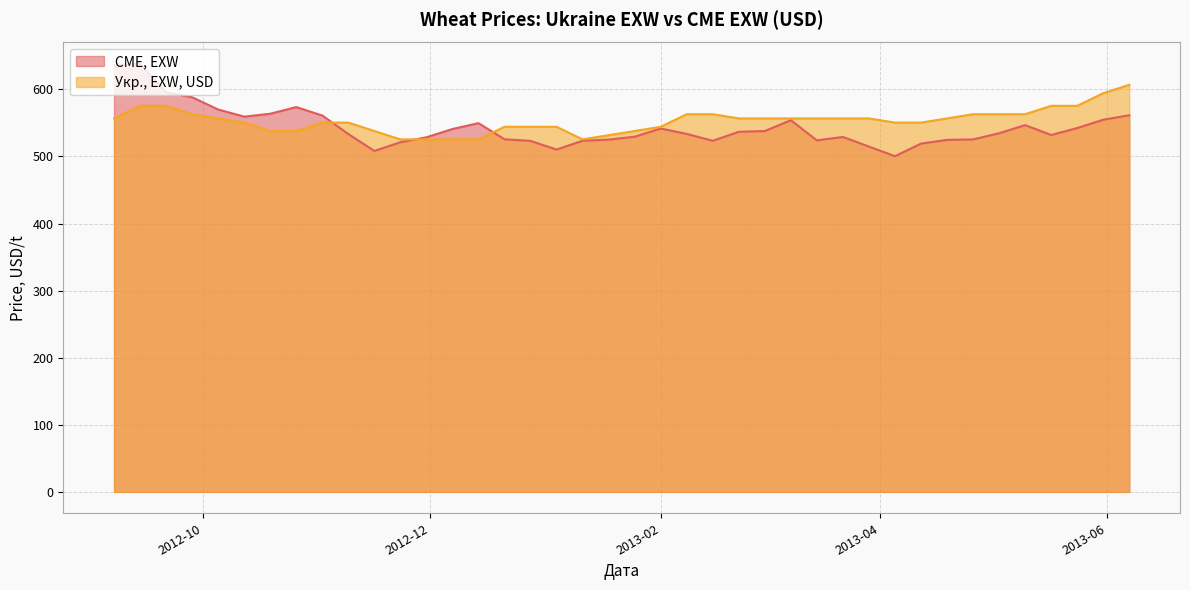

At how many categories does at least one series exceed 571?

9